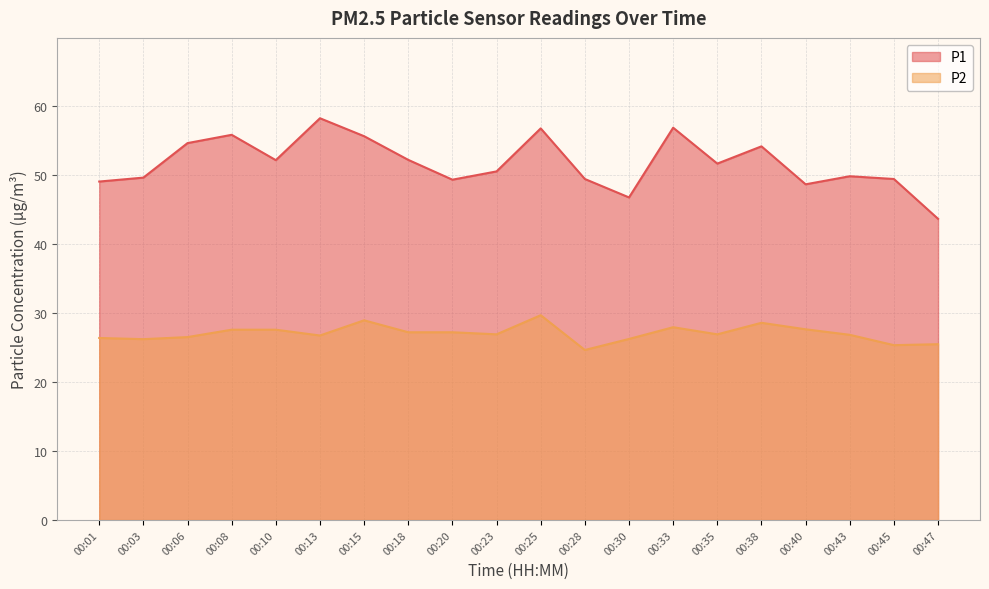

Read the P2 value at 00:40.

27.6